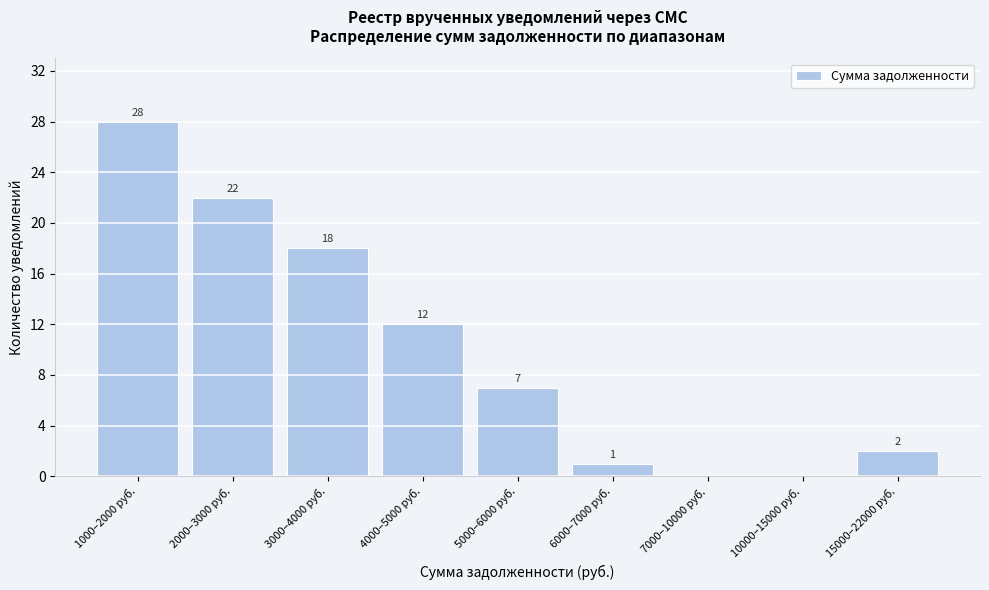

Reading left to right, list all the values displayed in this chart.

1000–2000 руб.=28	2000–3000 руб.=22	3000–4000 руб.=18	4000–5000 руб.=12	5000–6000 руб.=7	6000–7000 руб.=1	7000–10000 руб.=0	10000–15000 руб.=0	15000–22000 руб.=2